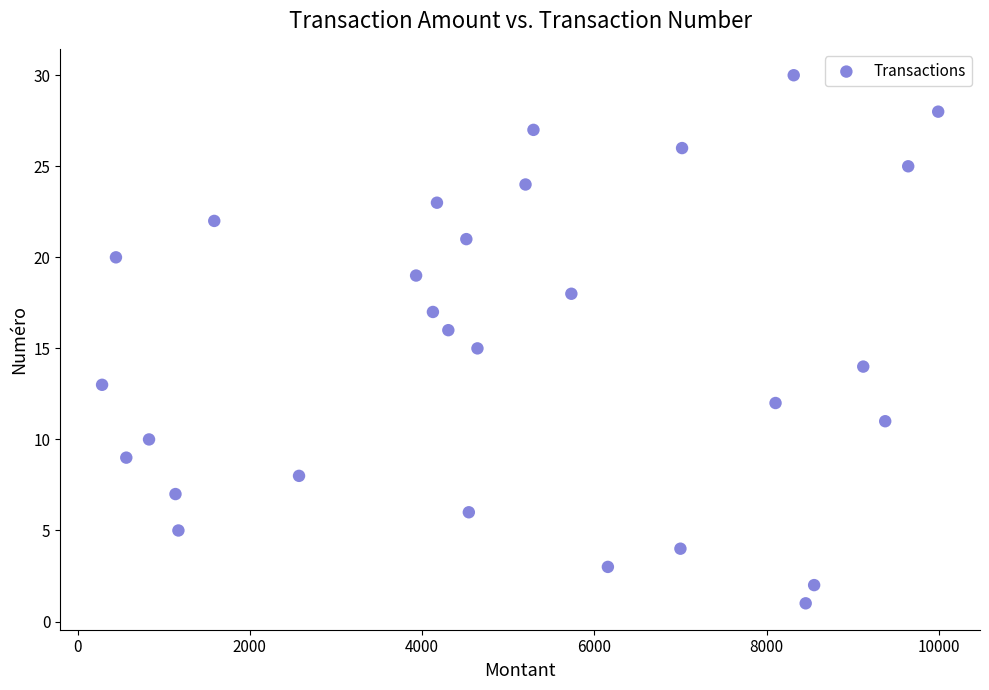

What is the range of X values (max minus min)?

9705